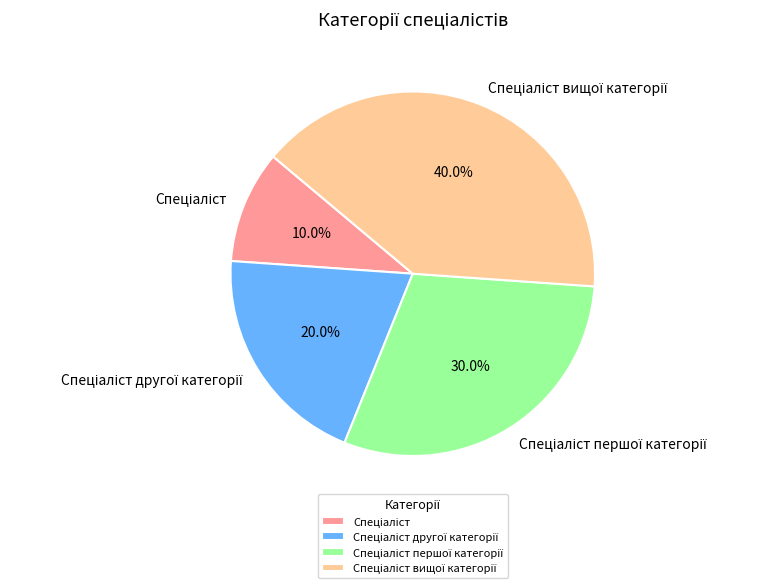

Is there a majority slice in this chart?

No